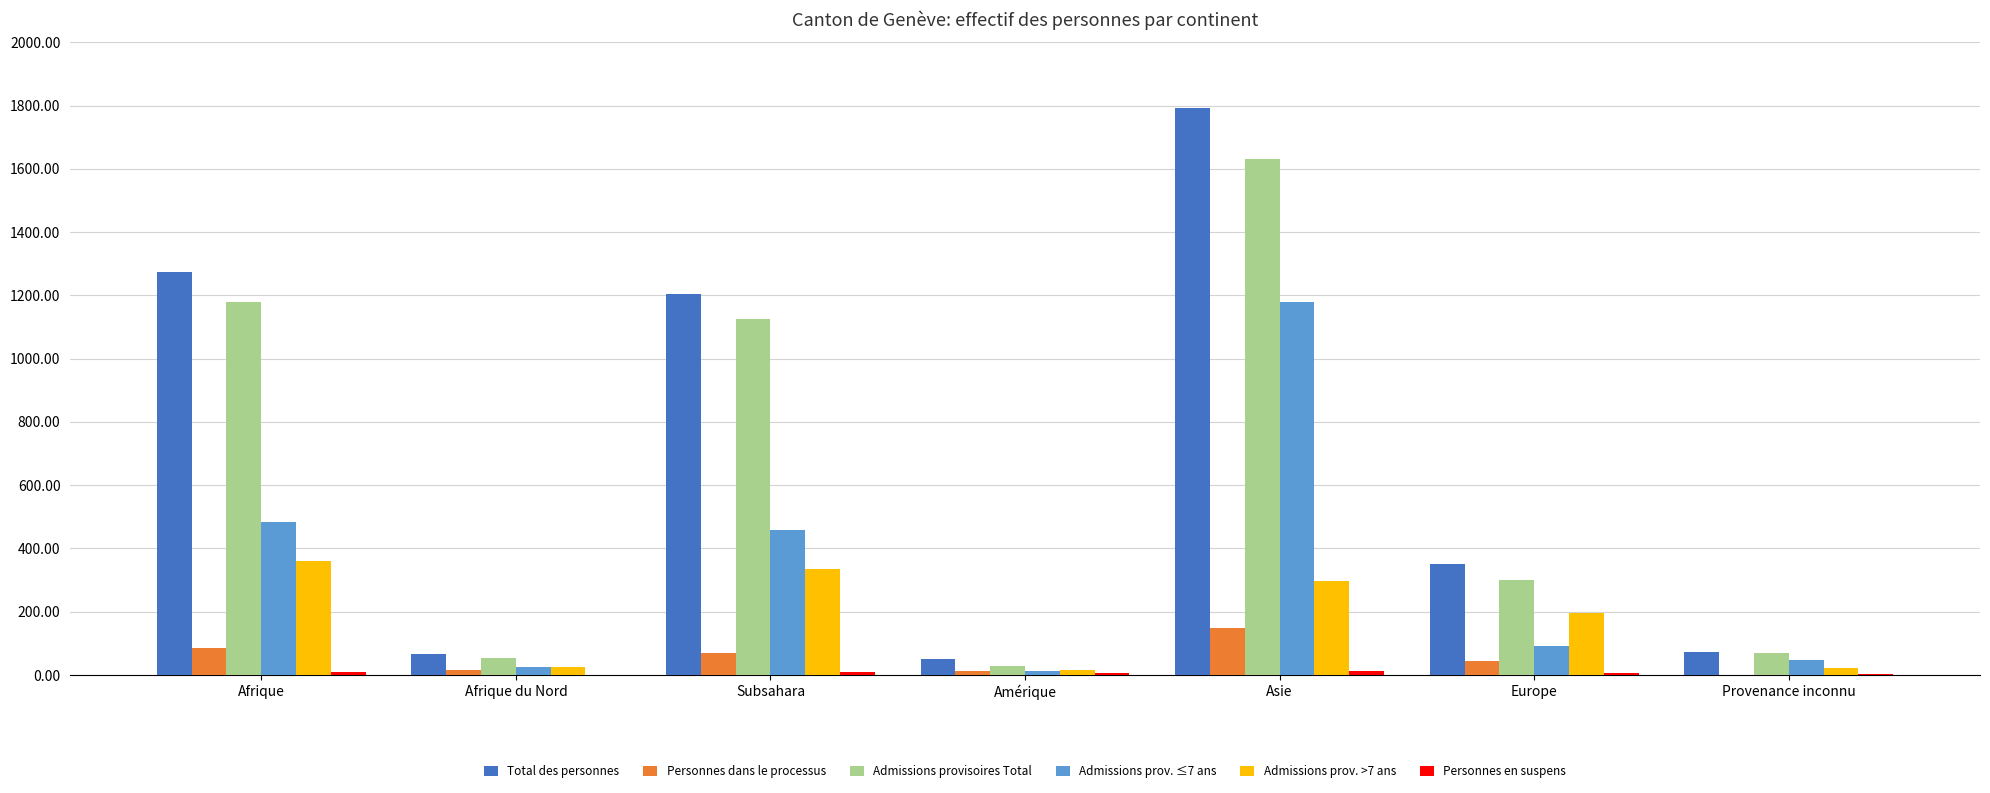

At which label is Personnes dans le processus closest to 75?

Subsahara